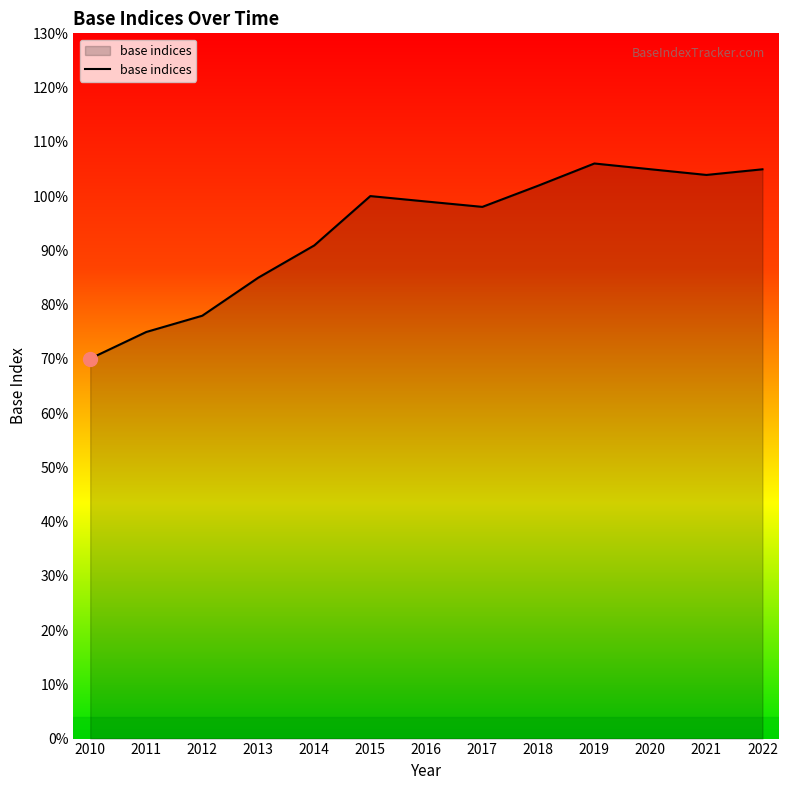

Between 2014 and 2017, which is larger?

2017